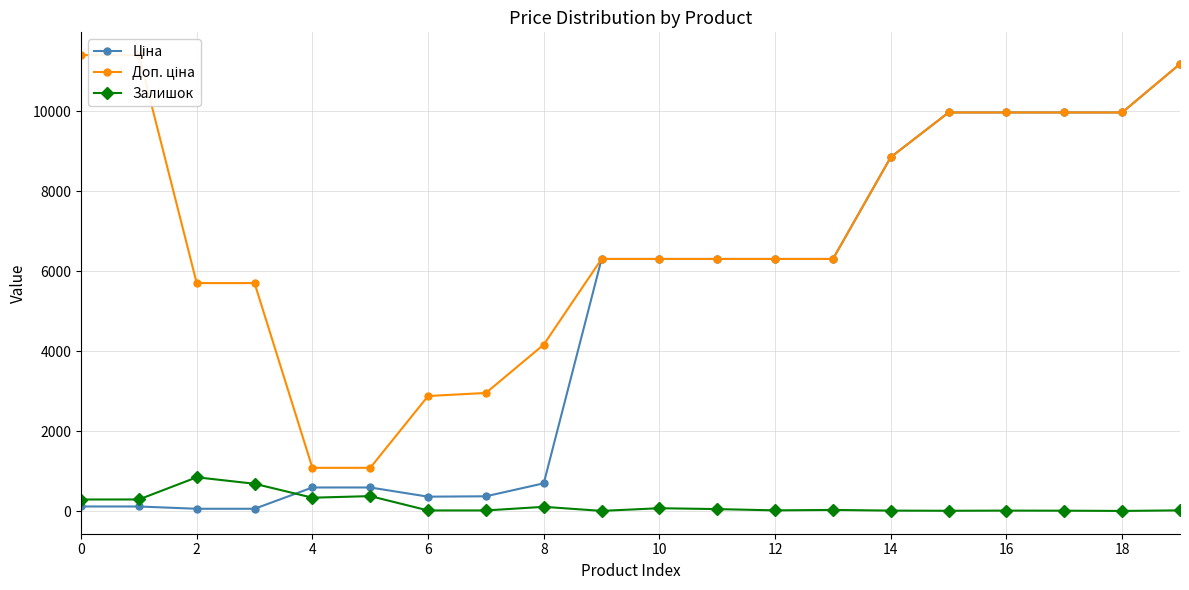

Reading left to right, transcribe all the data shown in this chart.

Ціна: 114.1	114.1	57.0	57.0	589.9	589.9	359.9	369.5	694.3	6308.8	6308.8	6308.8	6308.8	6308.8	8856.7	9975.0	9975.0	9975.0	9975.0	11188.2
Доп. ціна: 11410.0	11410.0	5705.0	5705.0	1081.7	1081.7	2878.8	2955.8	4165.6	6308.8	6308.8	6308.8	6308.8	6308.8	8856.7	9975.0	9975.0	9975.0	9975.0	11188.2
Залишок: 289.0	290.0	845.0	683.0	334.0	374.0	15.0	15.0	106.0	4.0	71.0	49.0	17.0	28.0	11.0	7.0	11.0	9.0	3.0	17.0